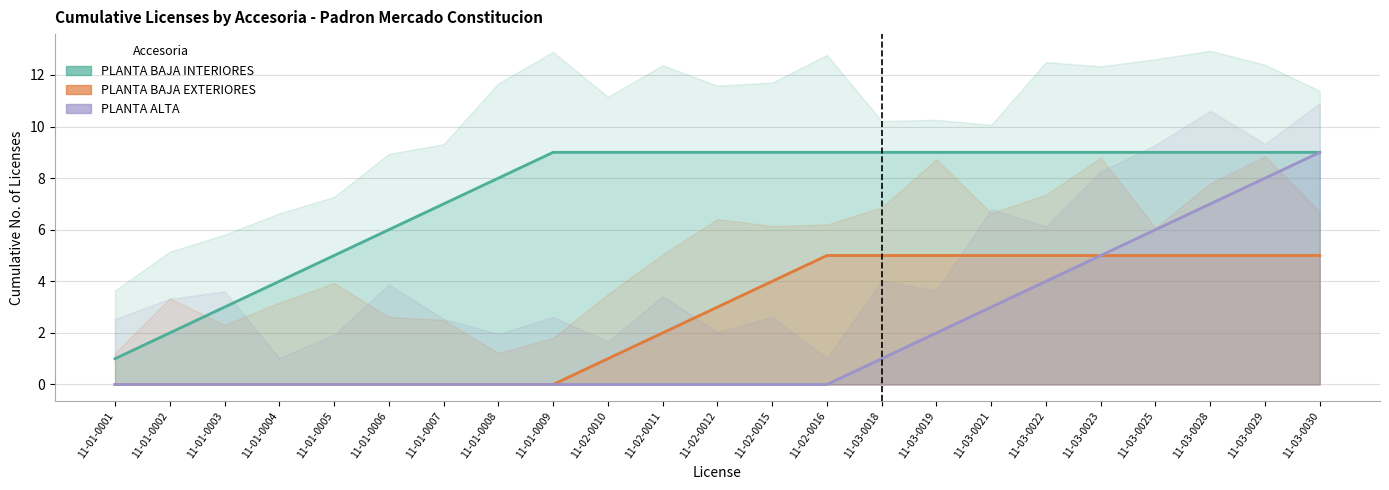

What is the total value across all series at 11-02-0010?

10